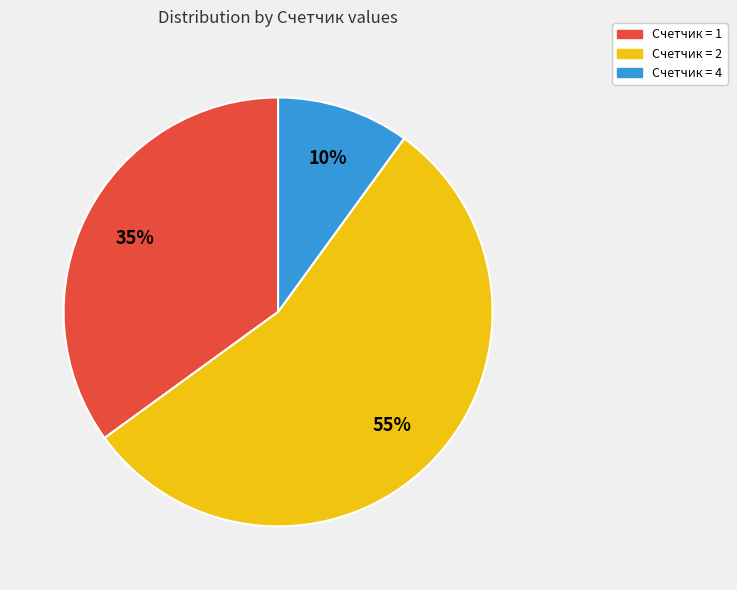

Is there a majority slice in this chart?

Yes